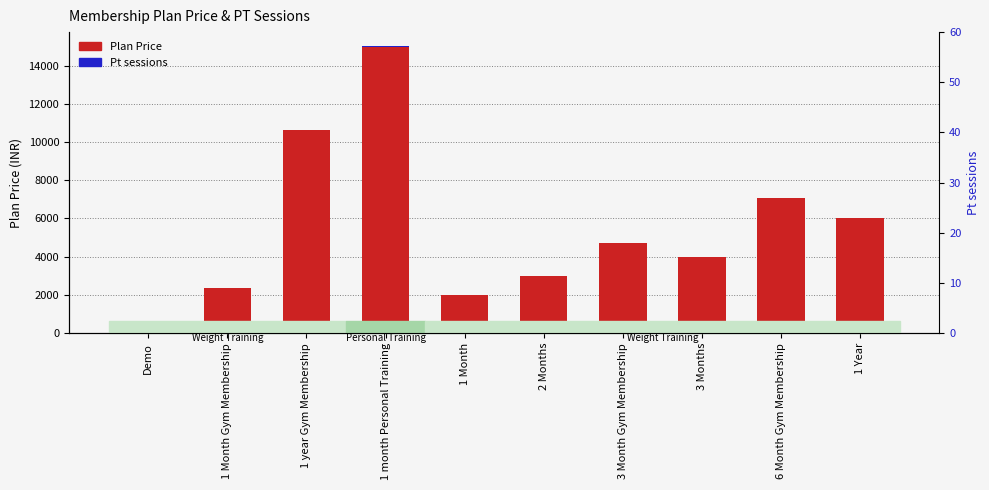

At which category does the chart reach its minimum across all series?

Demo